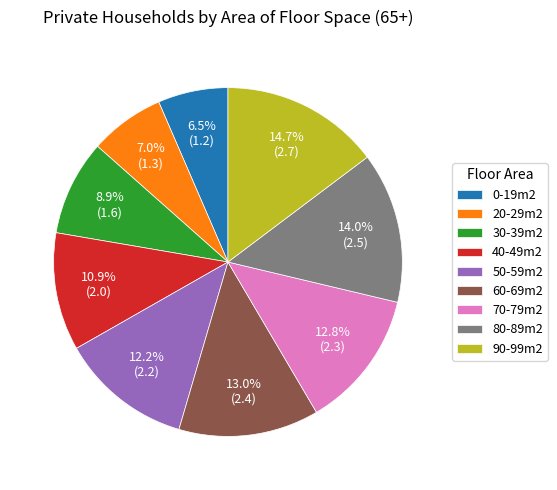

How many slices are in this pie chart?

9